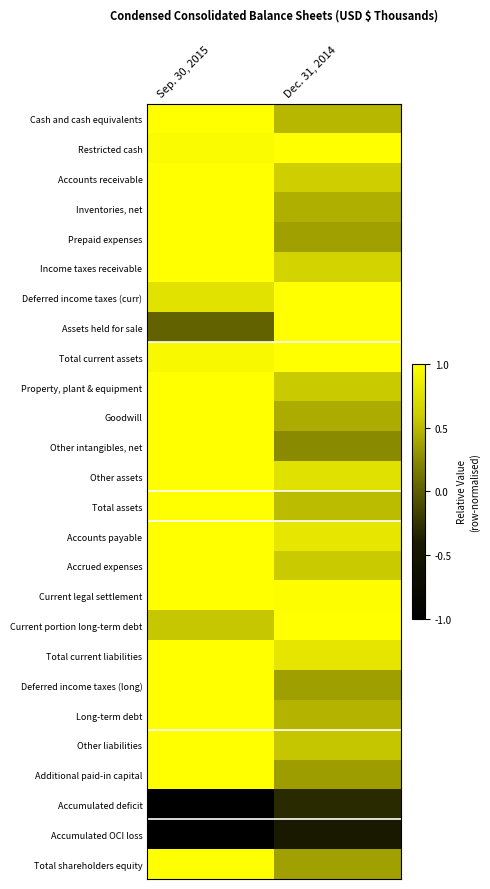

Rank the series by their maximum value, from lowest to highest.

Accumulated OCI loss, Accumulated deficit, Cash and cash equivalents, Restricted cash, Accounts receivable, Inventories, net, Prepaid expenses, Income taxes receivable, Deferred income taxes (curr), Assets held for sale, Total current assets, Property, plant & equipment, Goodwill, Other intangibles, net, Other assets, Total assets, Accounts payable, Accrued expenses, Current legal settlement, Current portion long-term debt, Total current liabilities, Deferred income taxes (long), Long-term debt, Other liabilities, Additional paid-in capital, Total shareholders equity